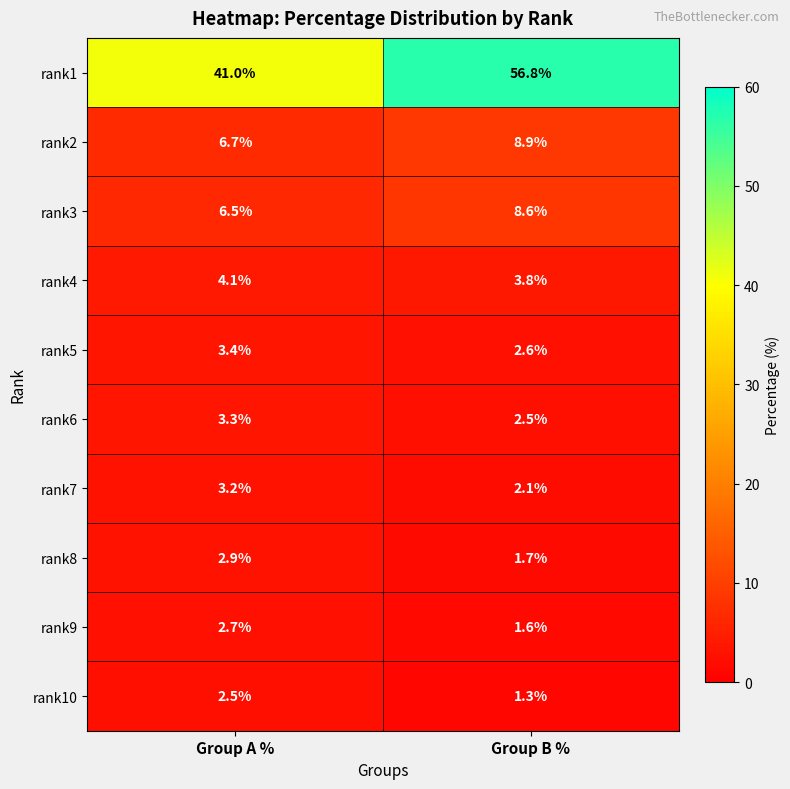

What is the spread (max minus min) of values at Group A %?

38.5